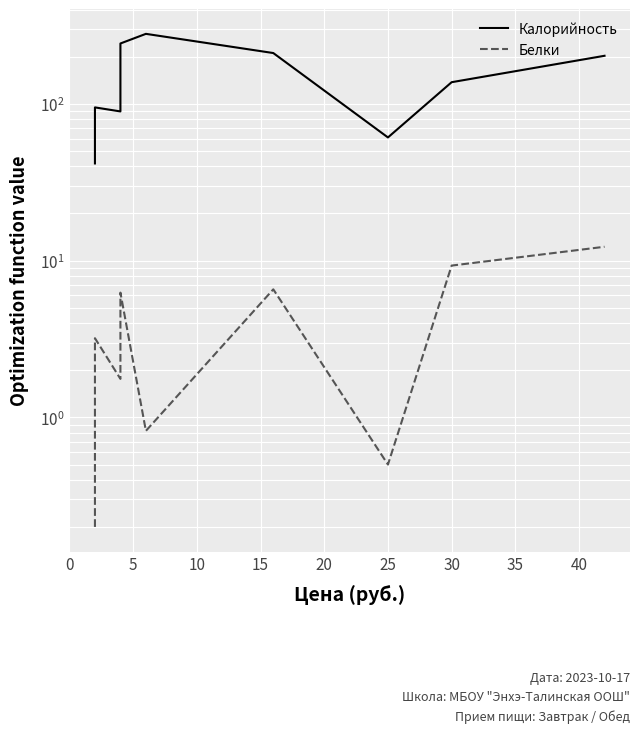

How many interior local peaks does the Калорийность series have?

2